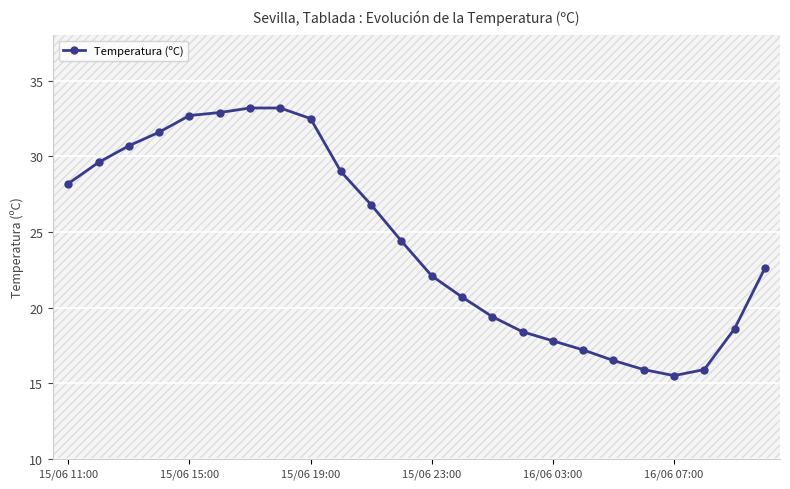

True or false: Temperatura (ºC) has a value of 17.8 at 16/06 03:00.

True